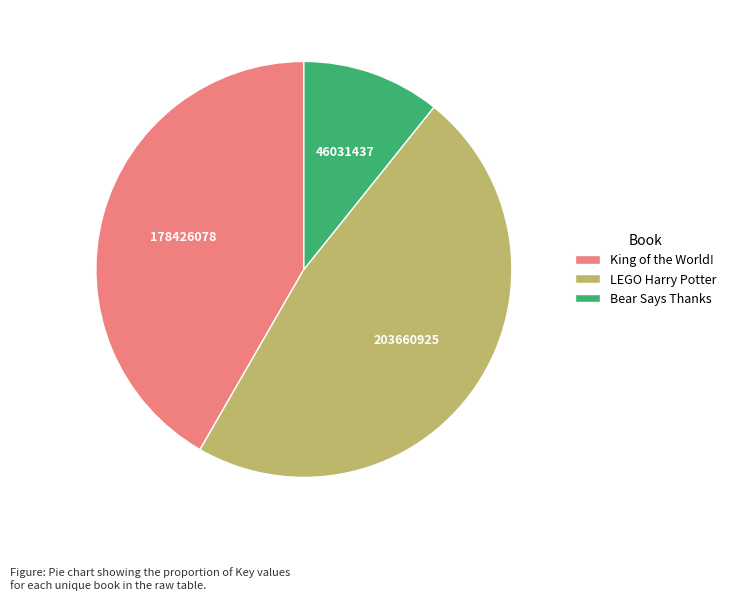

Is it true that LEGO Harry Potter is 48% of the pie?

True